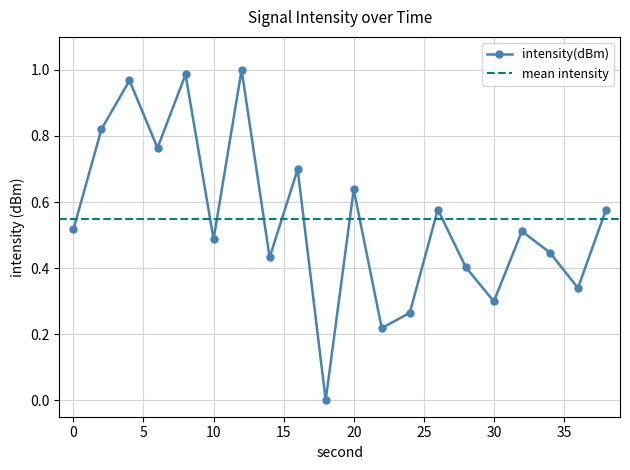

True or false: the data shows 0.3 at 22.

False